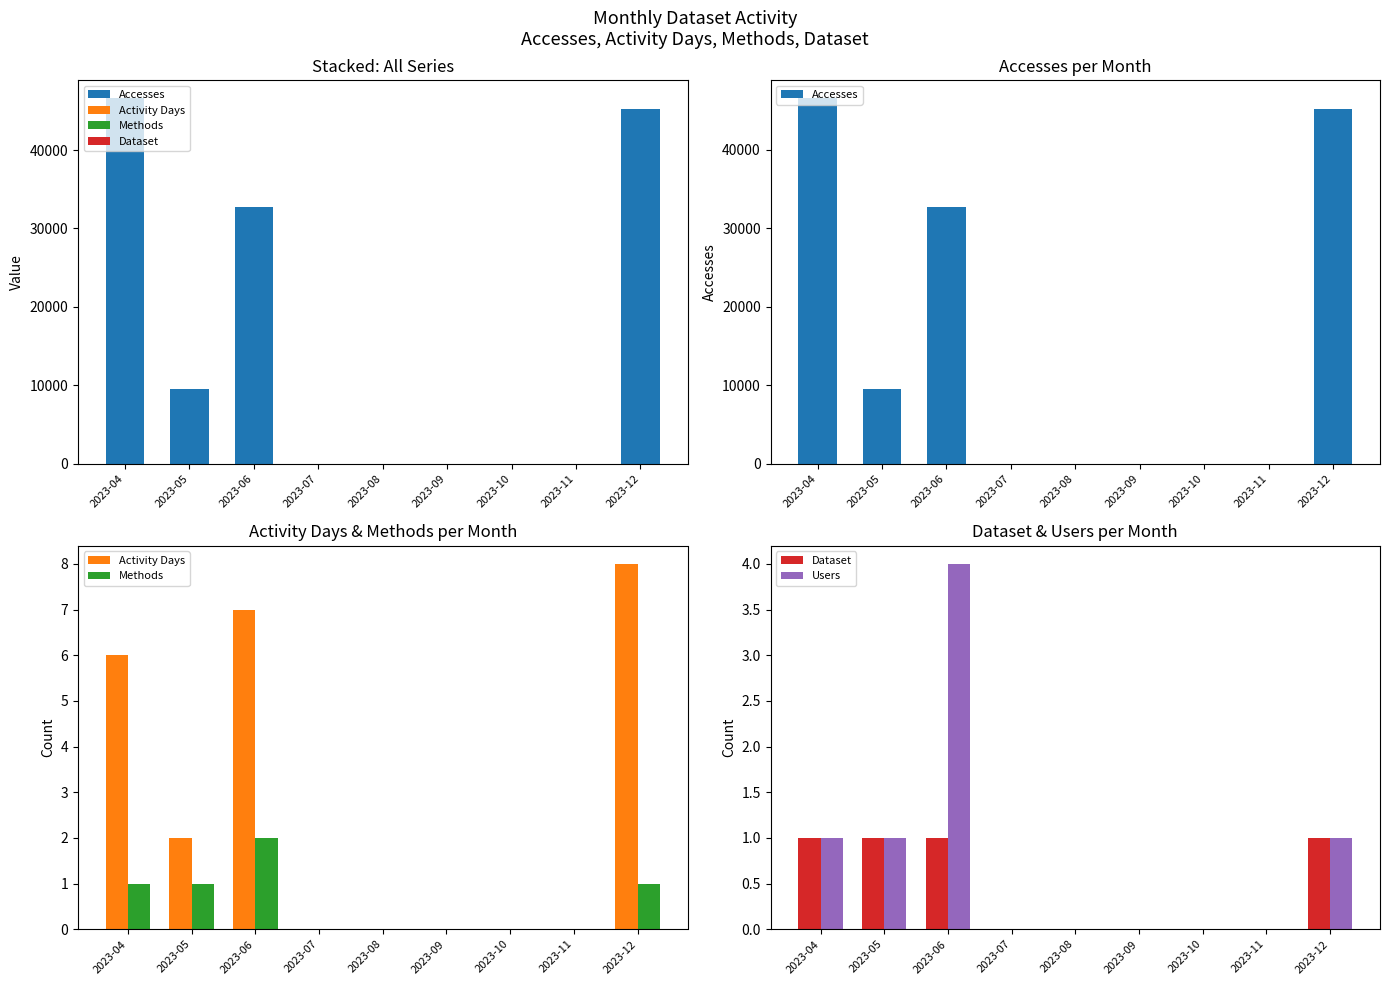

Which category has the highest value in the Dataset series?

2023-04